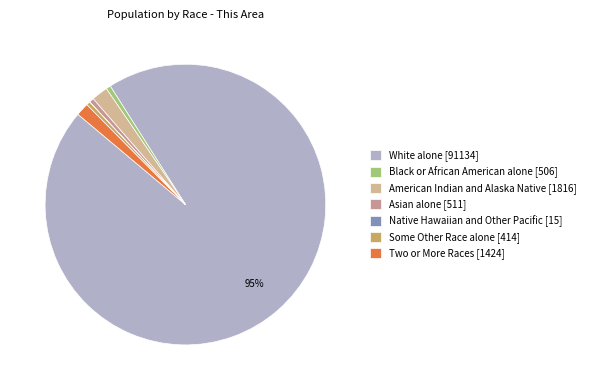

Is there any slice that represents more than half of the pie?

Yes